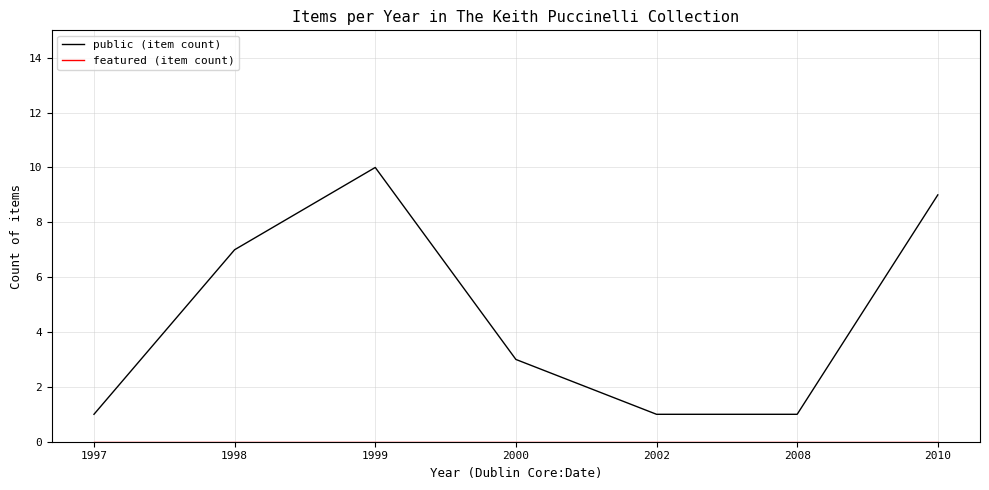

Which series changed the most between 2000 and 2010?

public (item count)